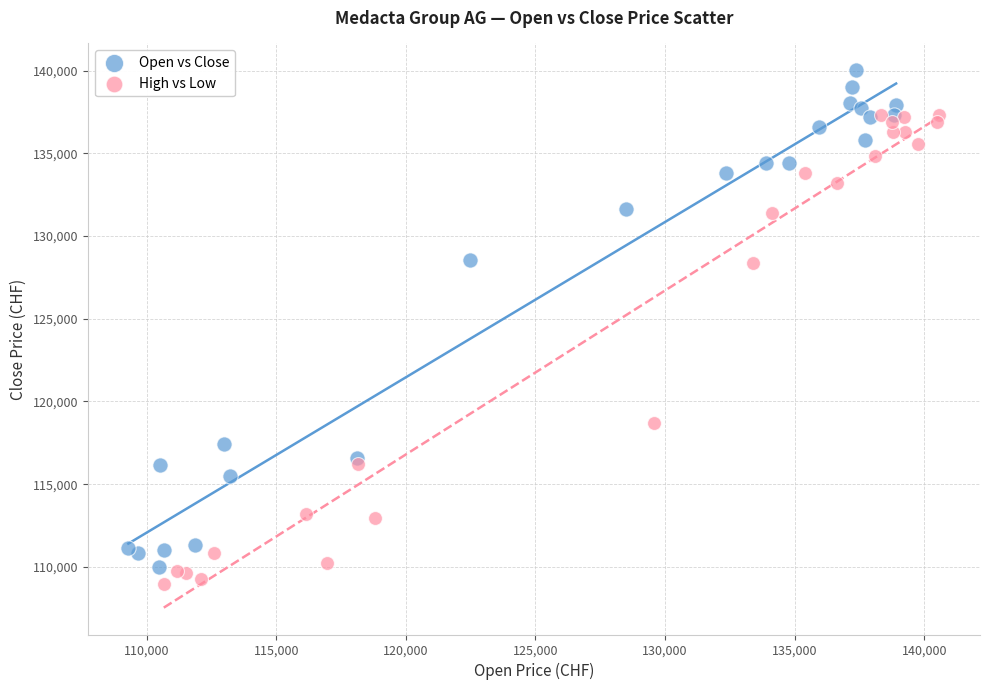

Which series has the largest Y range (max minus min)?

Open vs Close